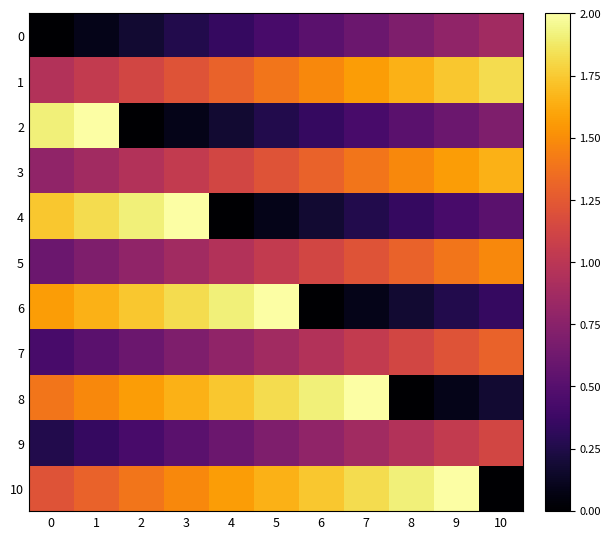

Reading left to right, what are all the values shown in this chart?

0: 0=0.0	1=0.1	2=0.2	3=0.3	4=0.3	5=0.4	6=0.5	7=0.6	8=0.7	9=0.8	10=0.9
1: 0=1.0	1=1.0	2=1.1	3=1.2	4=1.3	5=1.4	6=1.5	7=1.6	8=1.7	9=1.7	10=1.8
2: 0=1.9	1=2.0	2=0.0	3=0.1	4=0.2	5=0.3	6=0.3	7=0.4	8=0.5	9=0.6	10=0.7
3: 0=0.8	1=0.9	2=1.0	3=1.0	4=1.1	5=1.2	6=1.3	7=1.4	8=1.5	9=1.6	10=1.7
4: 0=1.7	1=1.8	2=1.9	3=2.0	4=0.0	5=0.1	6=0.2	7=0.3	8=0.3	9=0.4	10=0.5
5: 0=0.6	1=0.7	2=0.8	3=0.9	4=1.0	5=1.0	6=1.1	7=1.2	8=1.3	9=1.4	10=1.5
6: 0=1.6	1=1.7	2=1.7	3=1.8	4=1.9	5=2.0	6=0.0	7=0.1	8=0.2	9=0.3	10=0.3
7: 0=0.4	1=0.5	2=0.6	3=0.7	4=0.8	5=0.9	6=1.0	7=1.0	8=1.1	9=1.2	10=1.3
8: 0=1.4	1=1.5	2=1.6	3=1.7	4=1.7	5=1.8	6=1.9	7=2.0	8=0.0	9=0.1	10=0.2
9: 0=0.3	1=0.3	2=0.4	3=0.5	4=0.6	5=0.7	6=0.8	7=0.9	8=1.0	9=1.0	10=1.1
10: 0=1.2	1=1.3	2=1.4	3=1.5	4=1.6	5=1.7	6=1.7	7=1.8	8=1.9	9=2.0	10=0.0